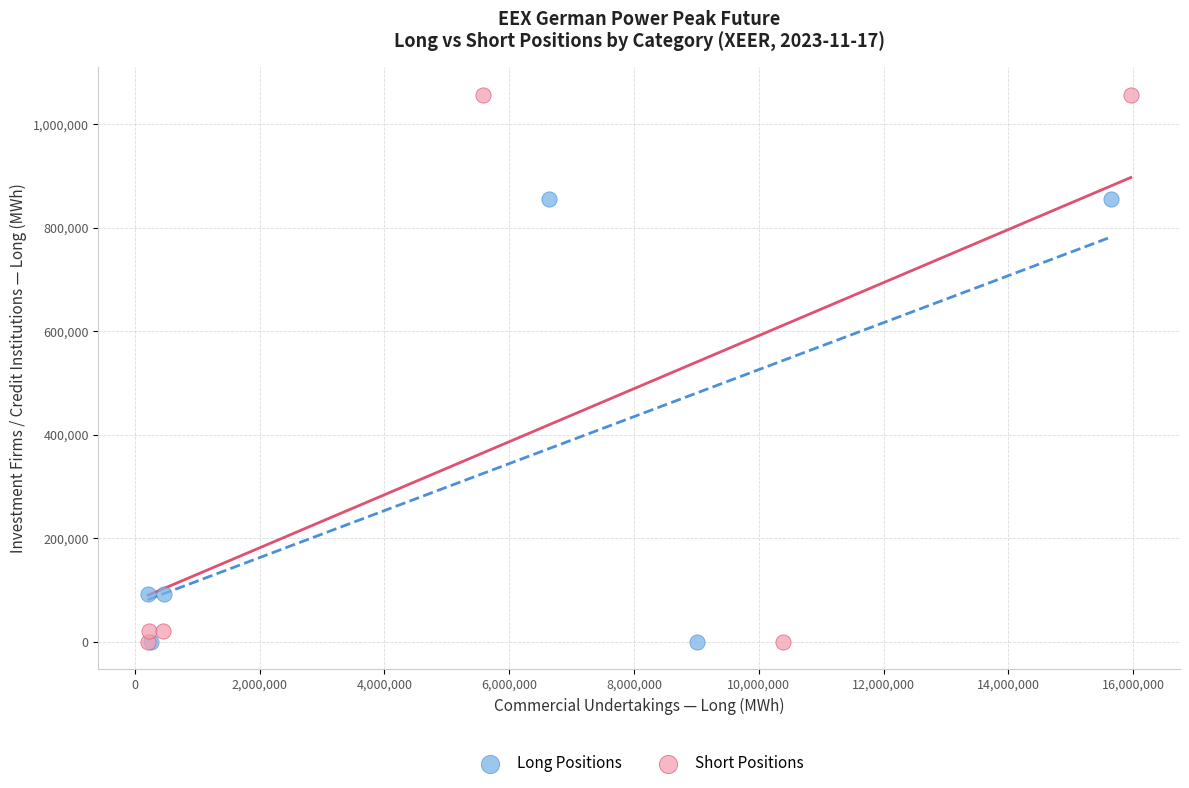

What are all the series names shown in the legend?

Long Positions, Short Positions